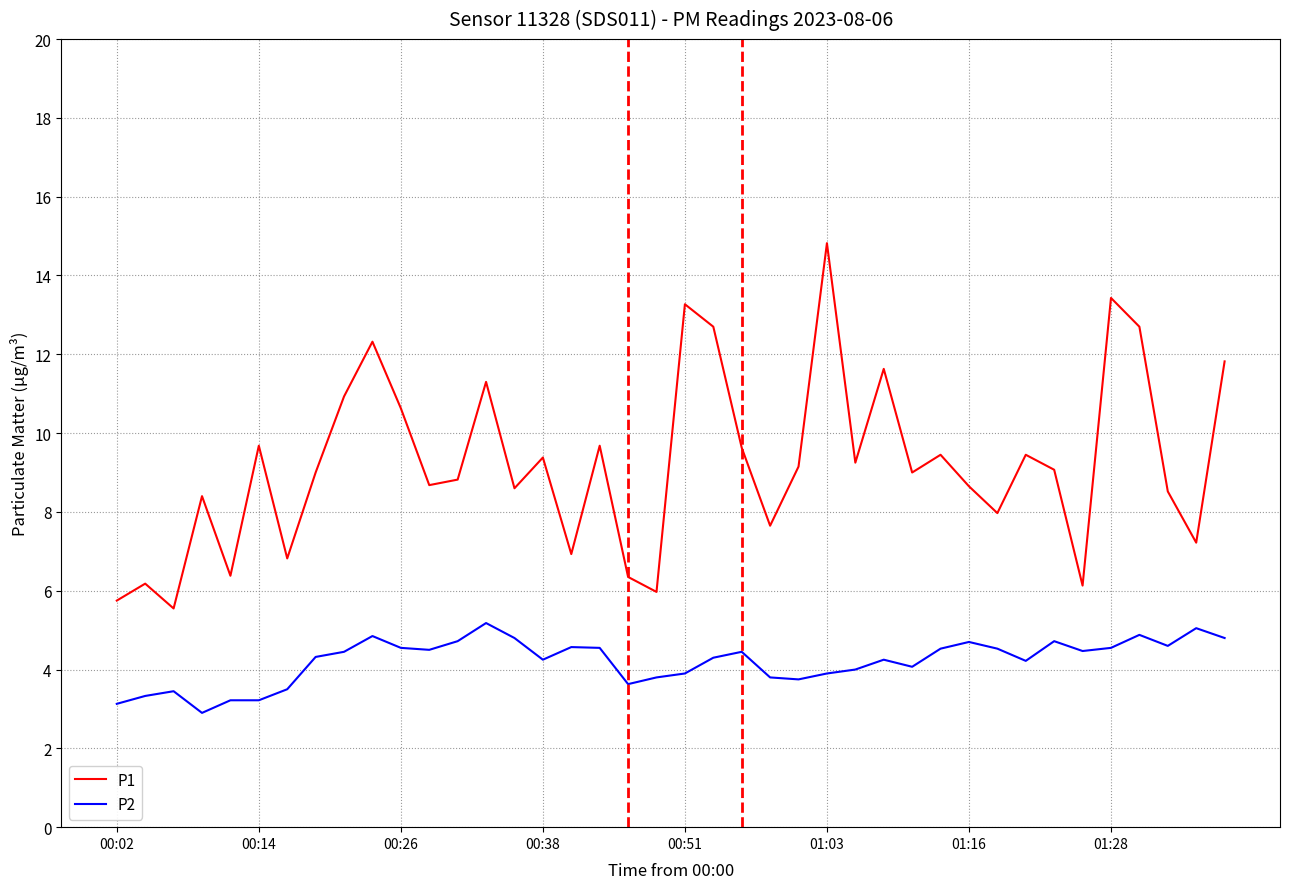

True or false: P1 and P2 intersect in this chart.

False